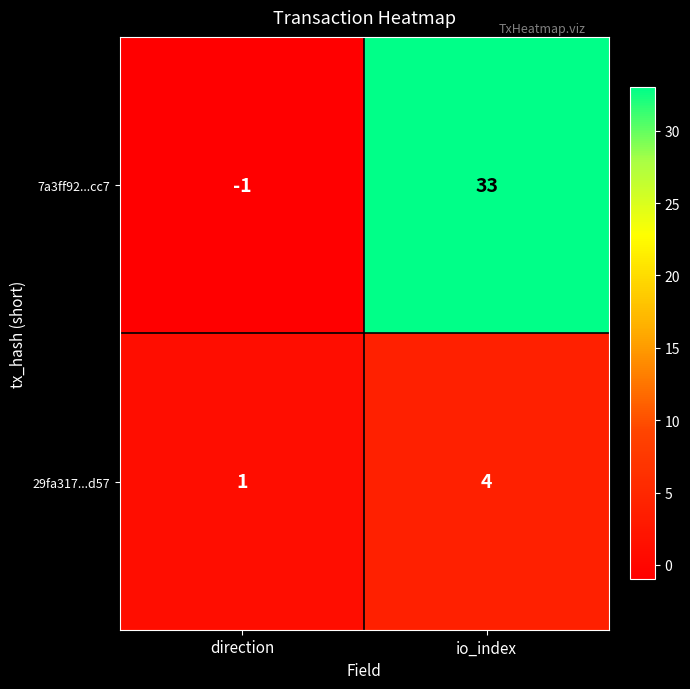

What is the average value of the 7a3ff92...cc7 series?

16